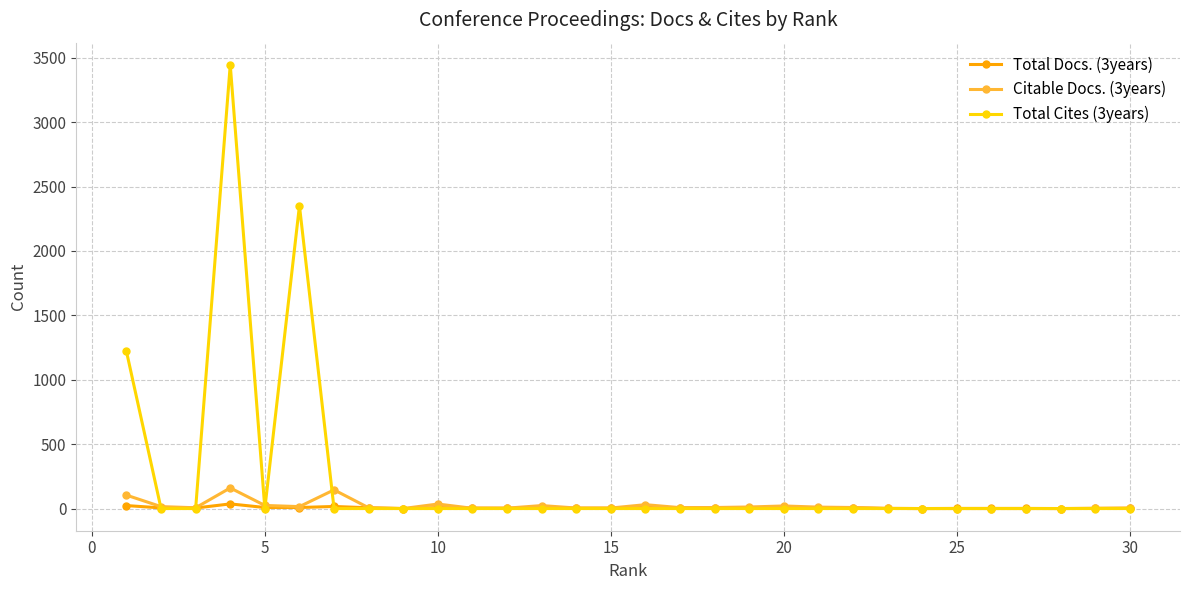

What is the value of the Total Docs. (3years) point at the 20th from the left?

6